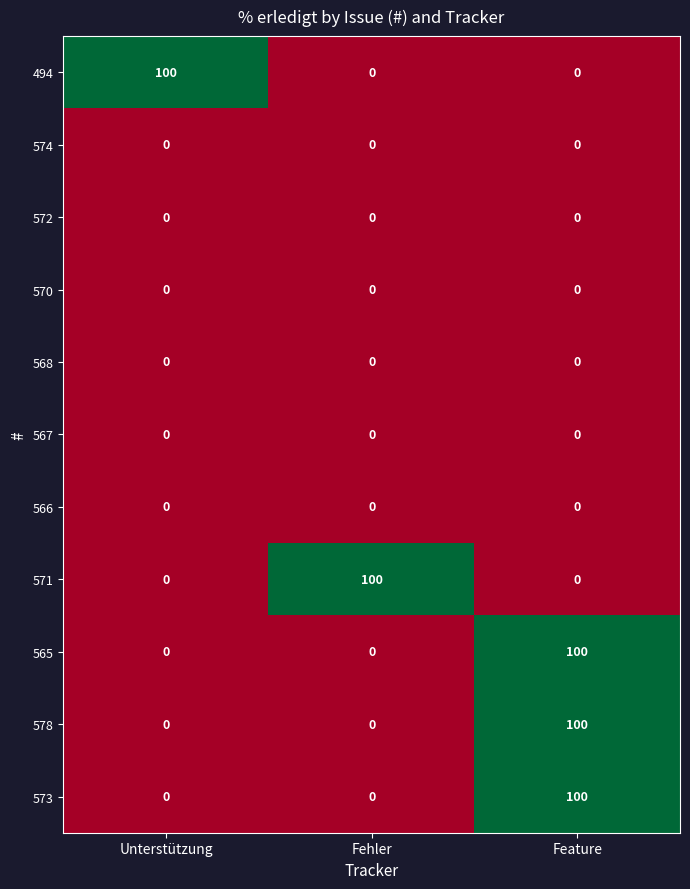

At which category is the sum across all series the highest?

Feature